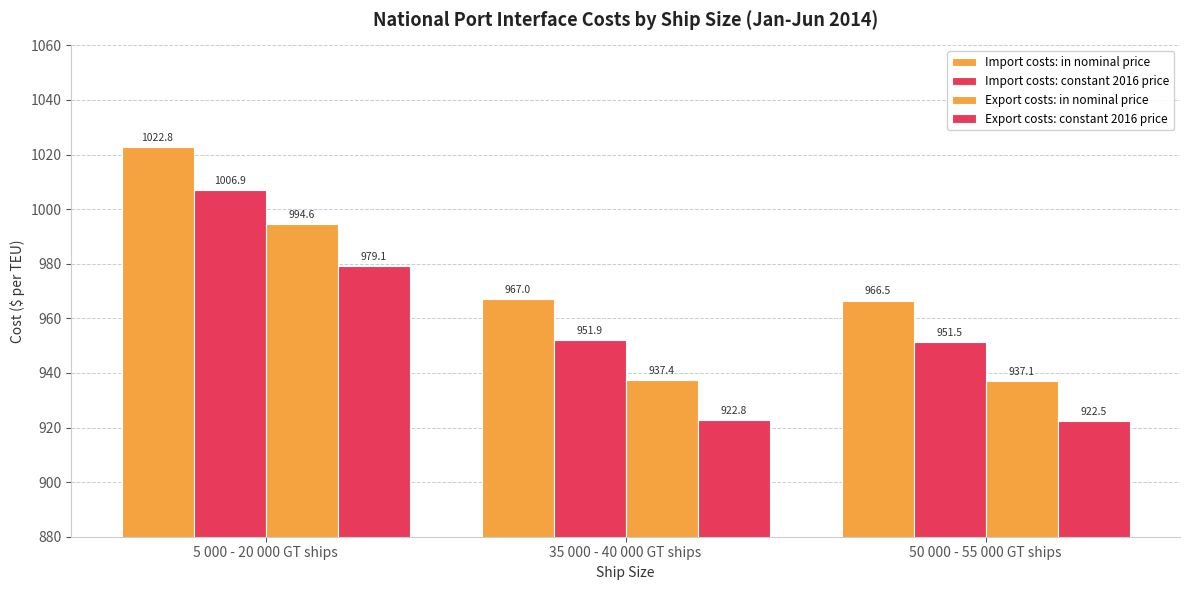

What is the difference between the Export costs: in nominal price values at 5 000 - 20 000 GT ships and 35 000 - 40 000 GT ships?

57.2